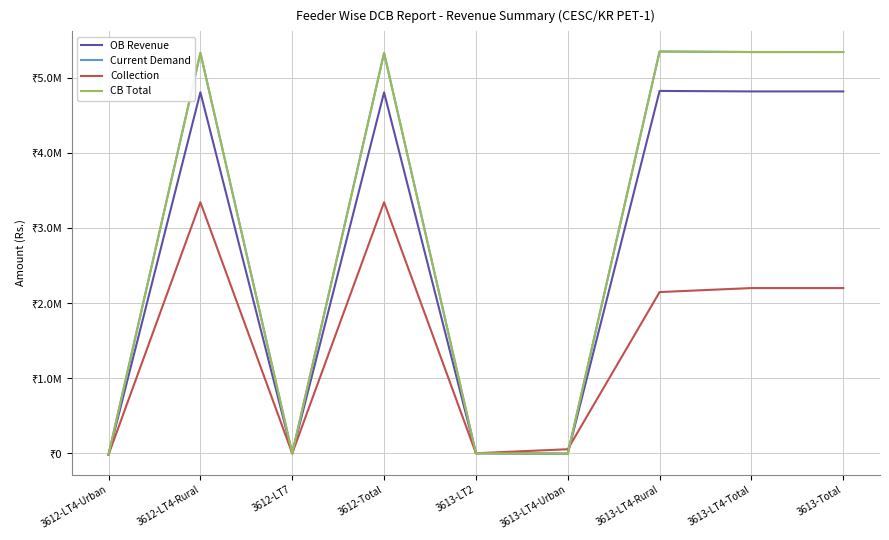

What is the difference between the second highest and second lowest values in the Current Demand series?

5353516.4